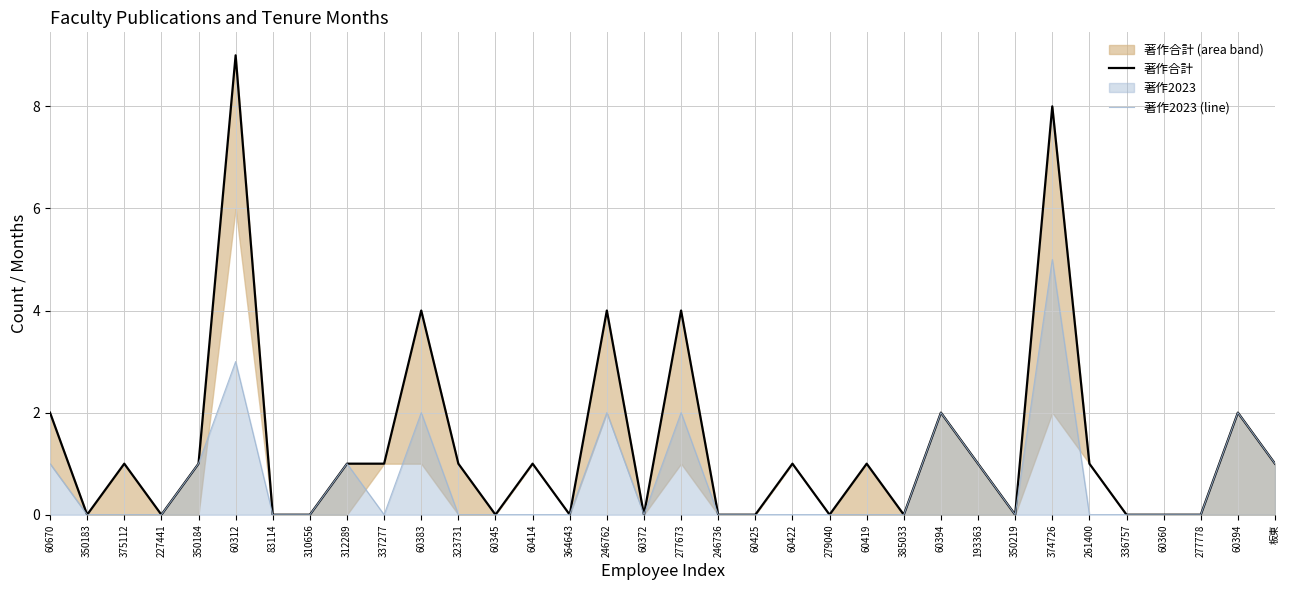

How many positive values does the 著作2023 (line) series have?

12